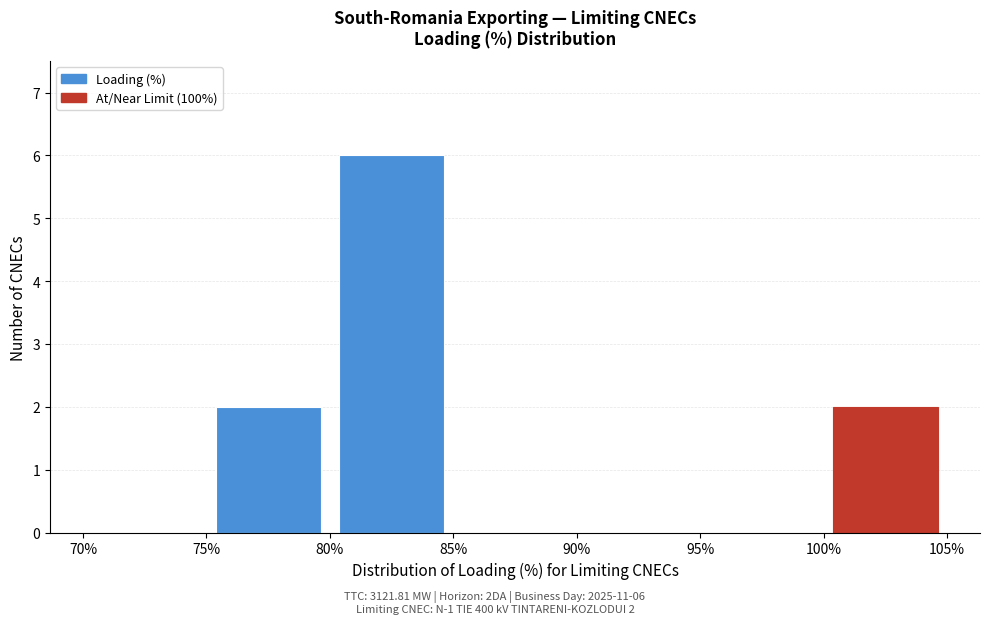

Which range on the x-axis has the tallest bar?

80% to 85%